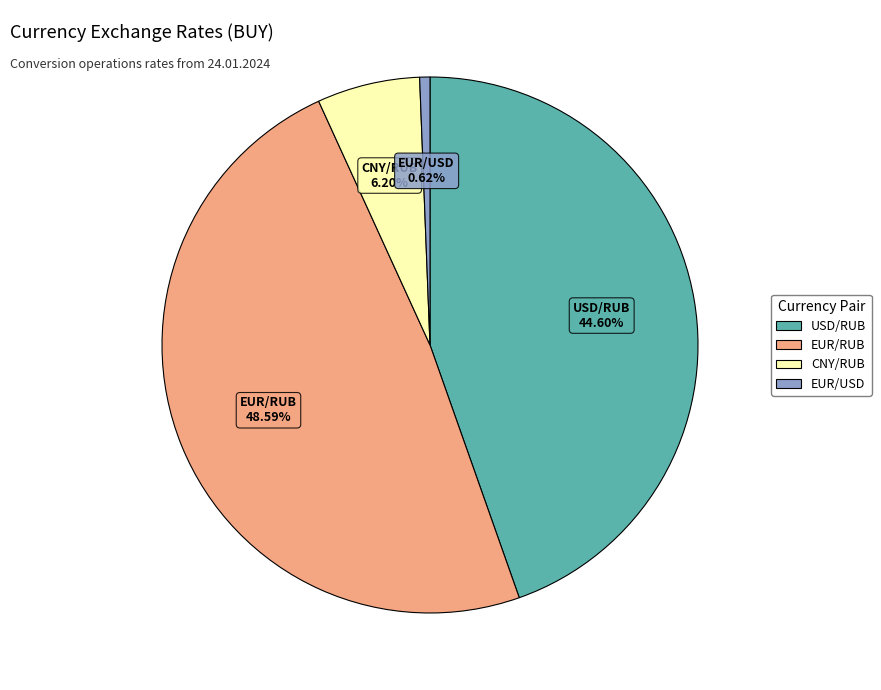

What is the ratio of the value at EUR/USD to the value at CNY/RUB?

0.1